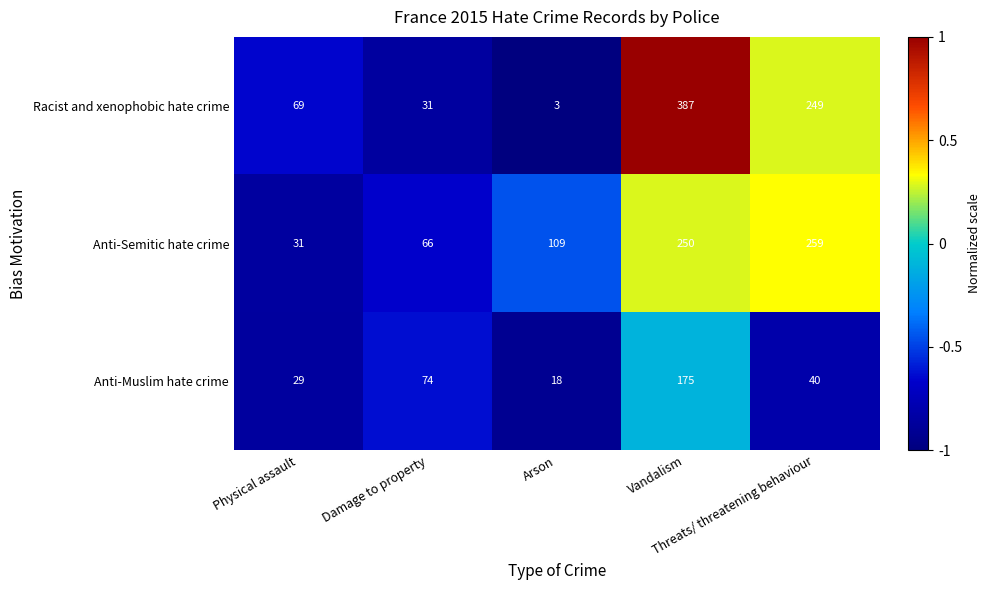

Which series changed the most between Damage to property and Arson?

Anti-Muslim hate crime